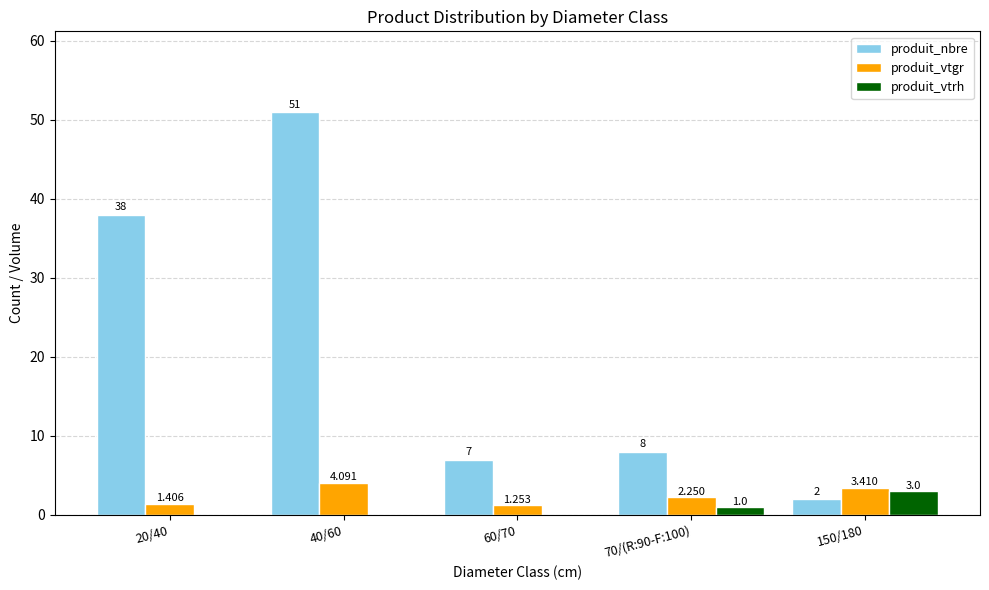

Which series changed the most between 20/40 and 70/(R:90-F:100)?

produit_nbre